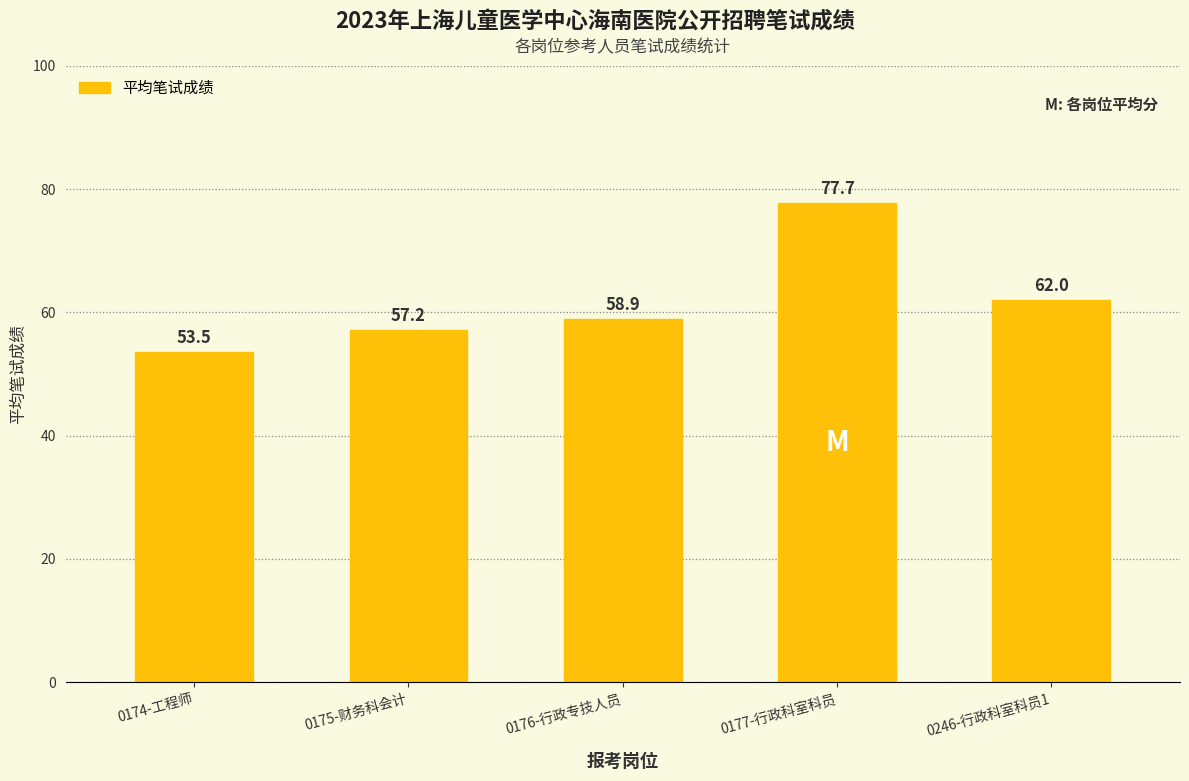

Between 0246-行政科室科员1 and 0174-工程师, which is larger?

0246-行政科室科员1